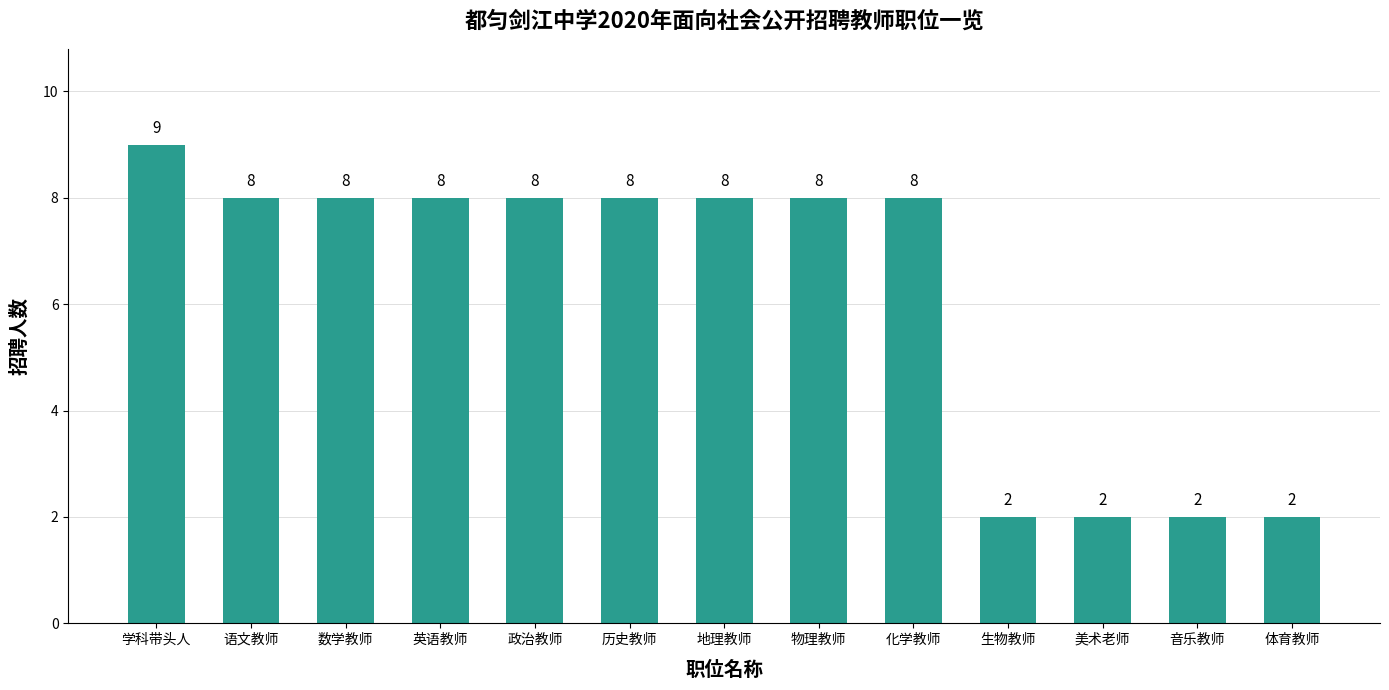

At which label does the data first exceed 8?

学科带头人